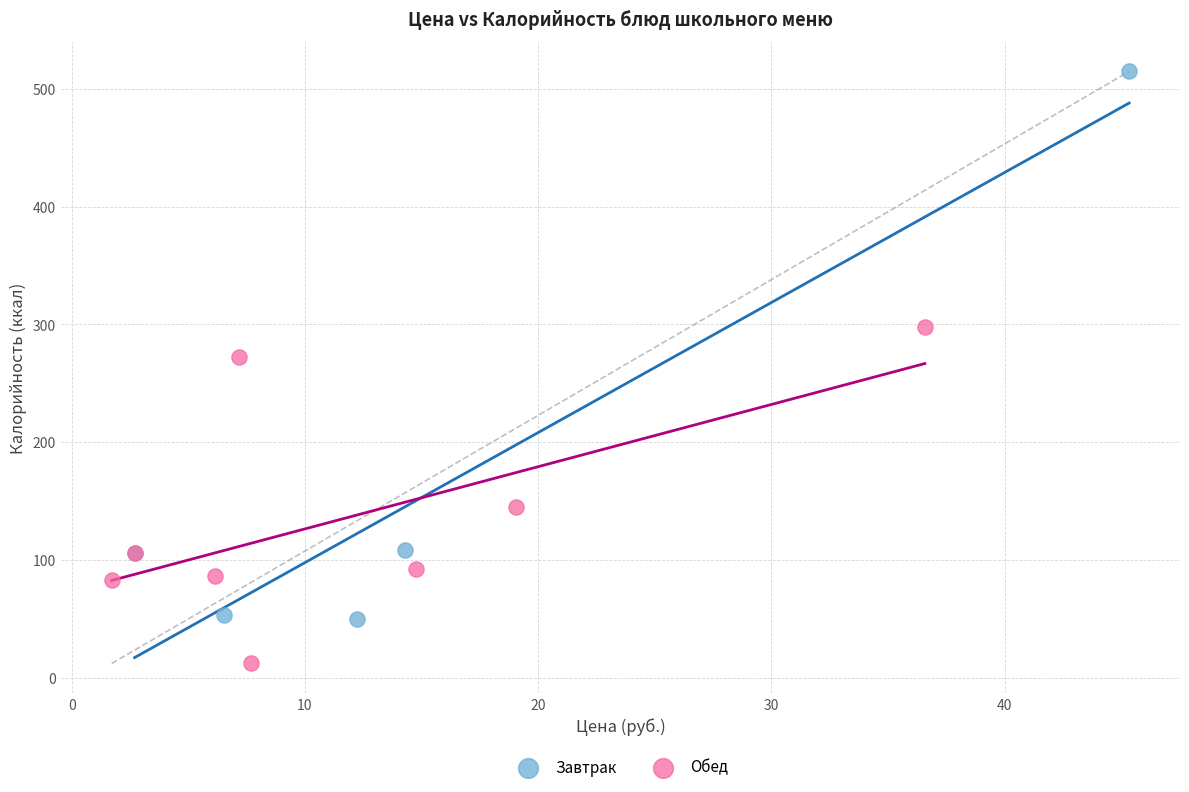

What are all the series names shown in the legend?

Завтрак, Обед